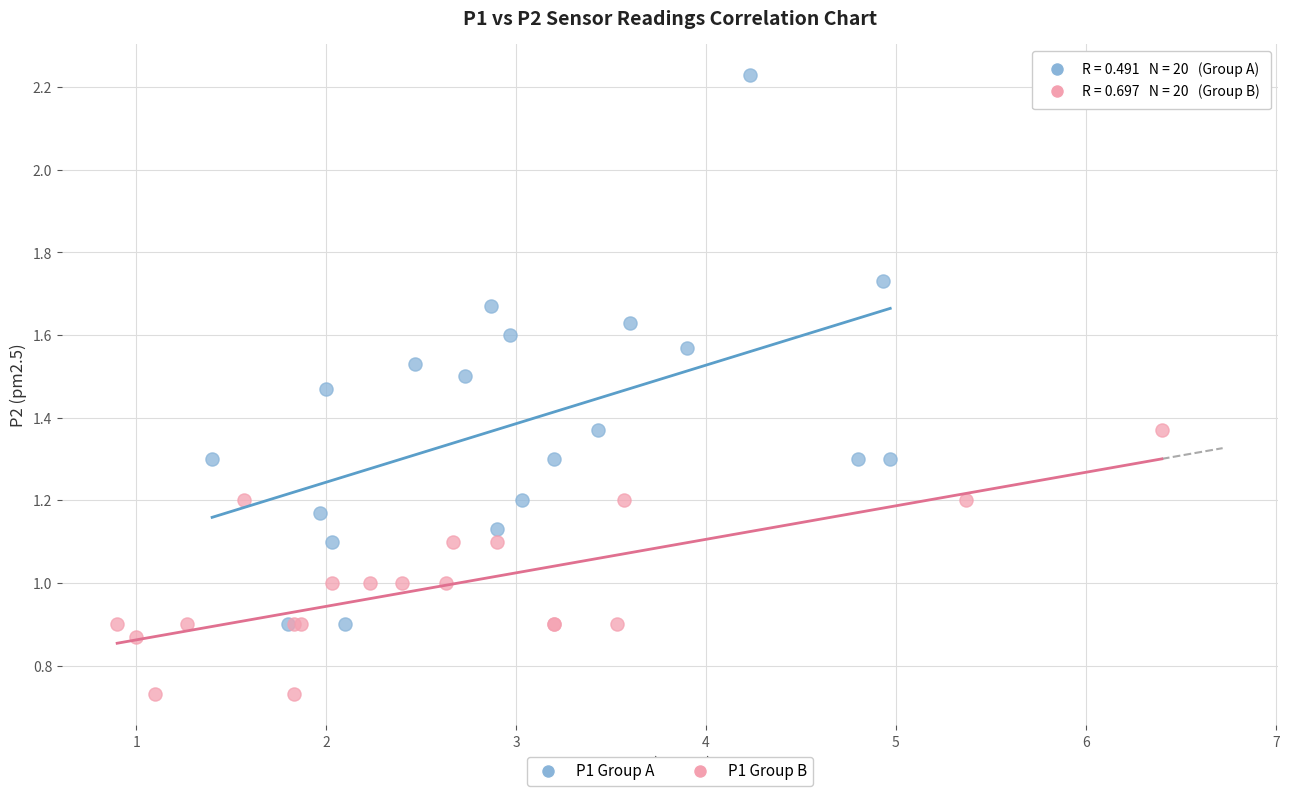

Which series has the largest Y range (max minus min)?

P1 Group A